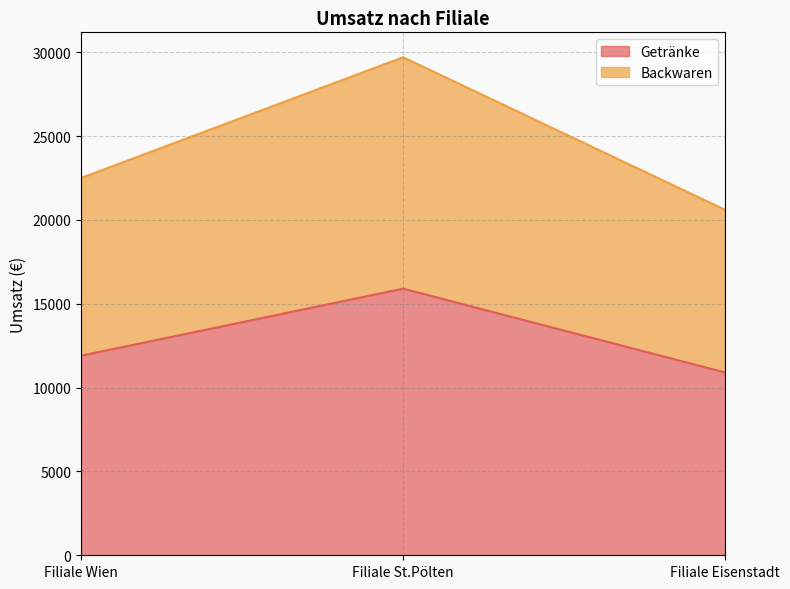

Count the number of data series in this chart.

2